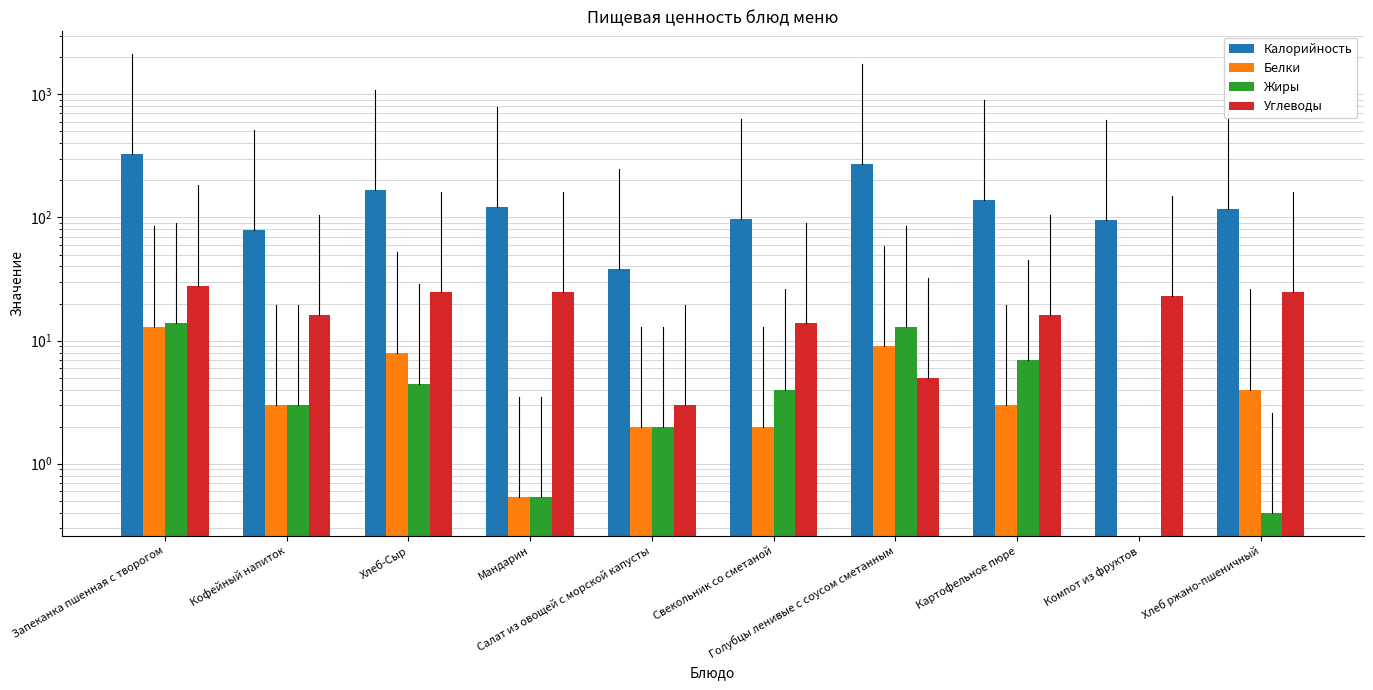

The Белки series shows 1.4 at Салат из овощей с морской капусты. True or false?

False